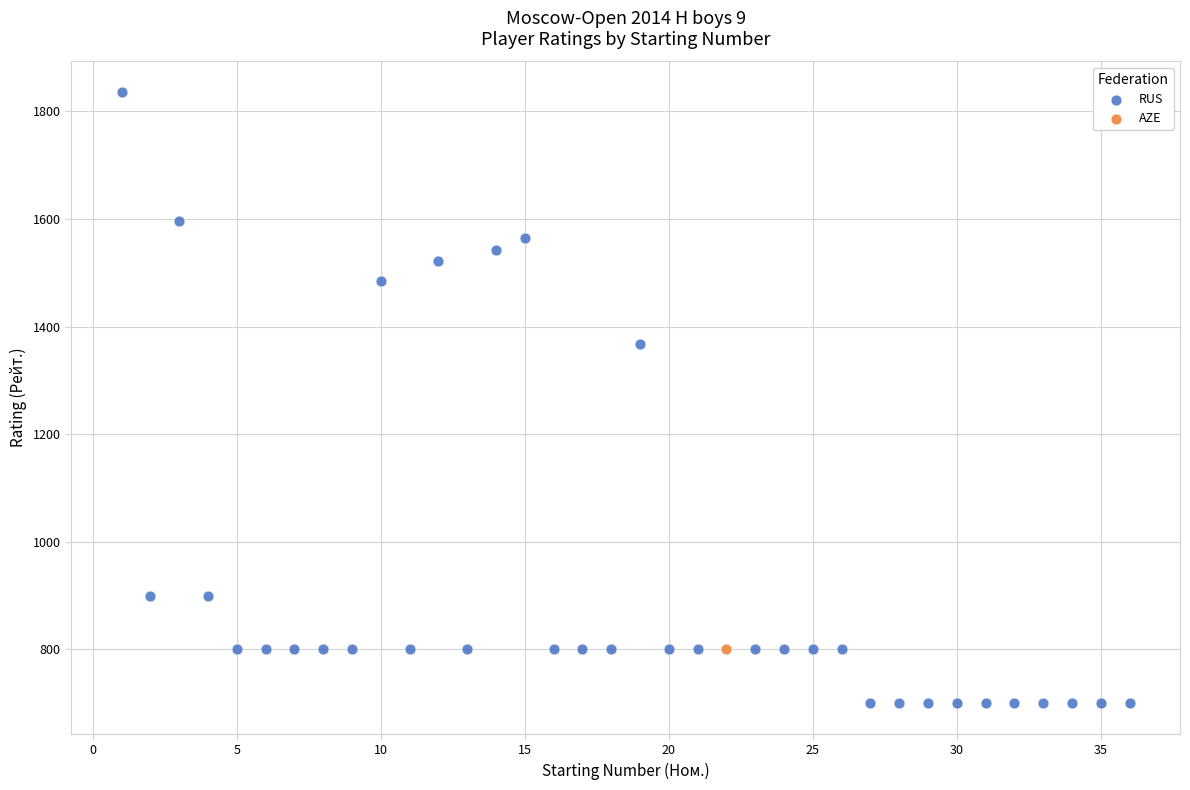

What are all the series names shown in the legend?

RUS, AZE